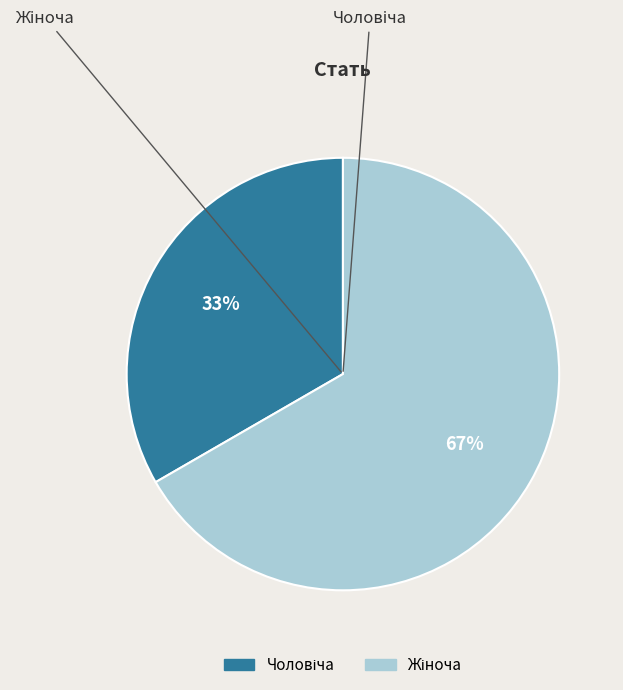

To the nearest percent, what is the average slice percentage?

50%